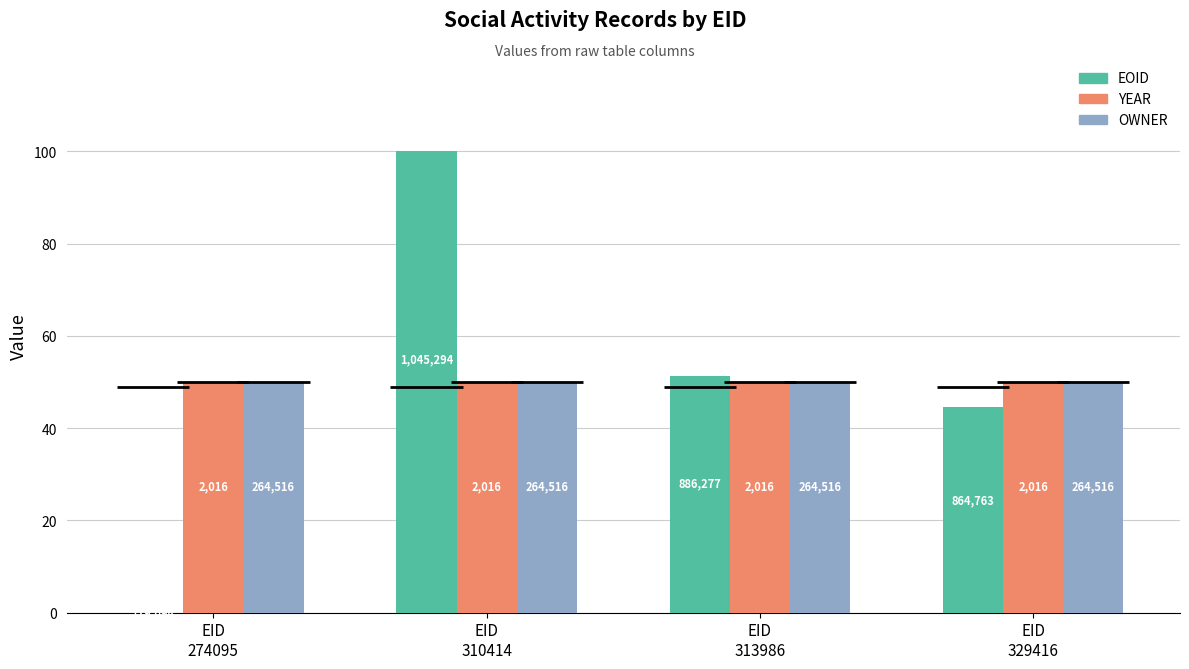

Which series has the widest spread of values?

EOID